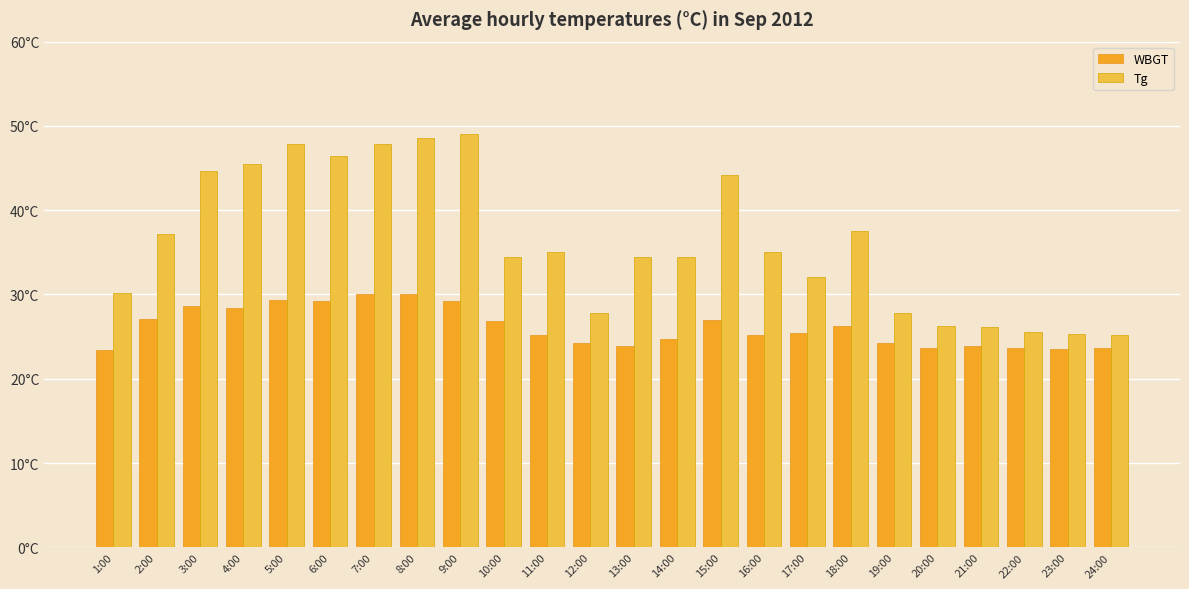

Which series has the largest total across all categories?

Tg